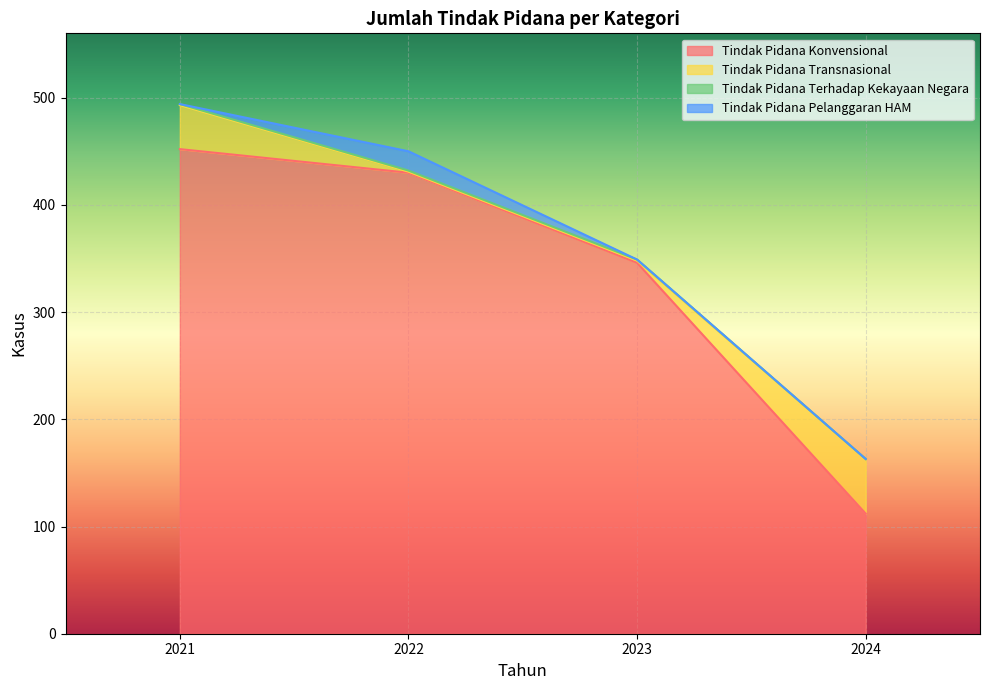

What is the total value across all series at 2024?

163